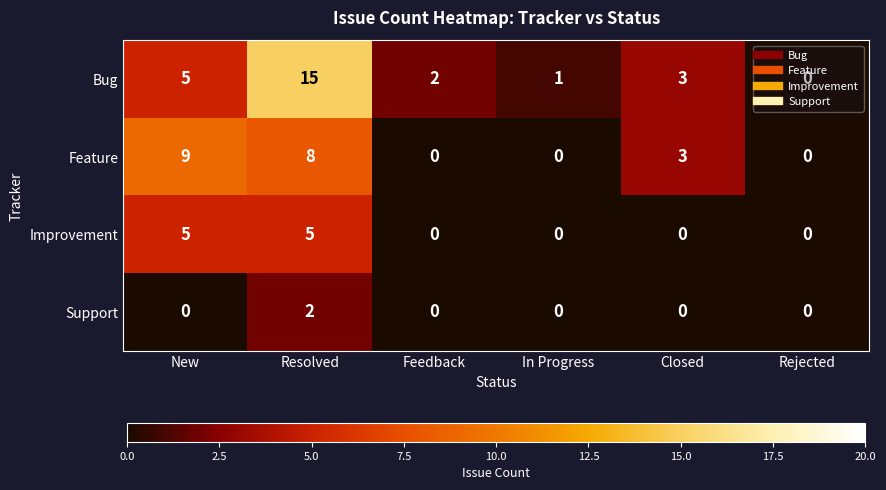

Which series has the widest spread of values?

Bug